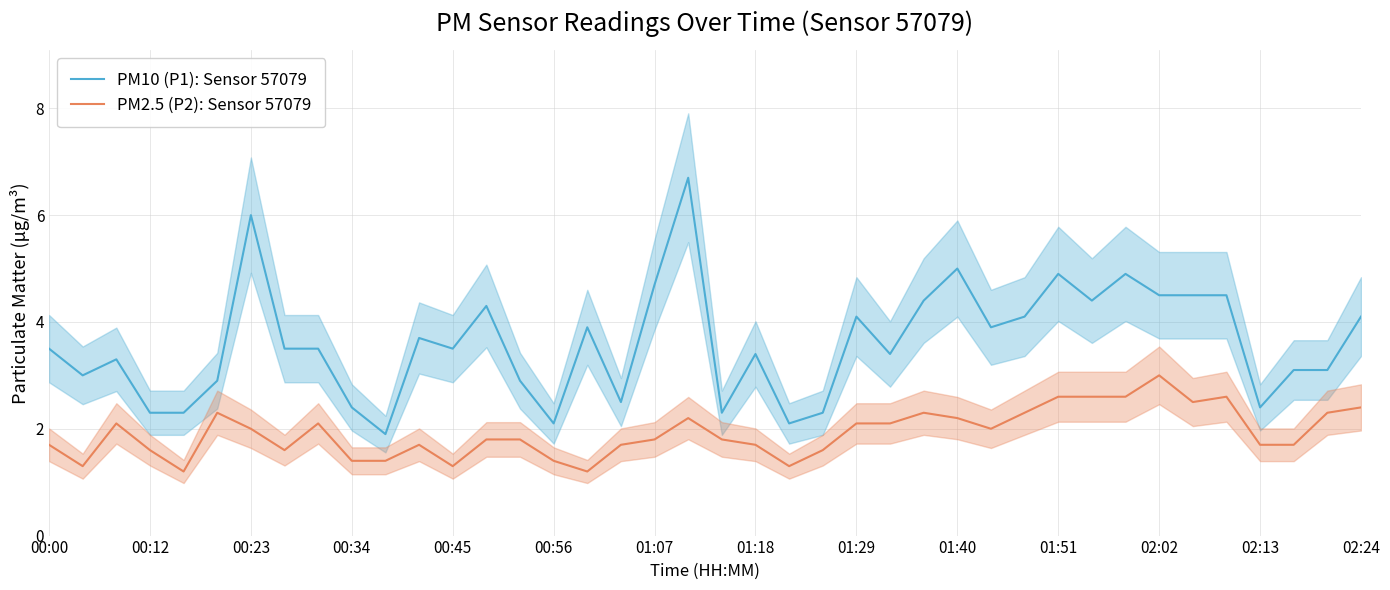

What is the difference between the maximum and minimum values in the PM2.5 (P2): Sensor 57079 series?

1.8